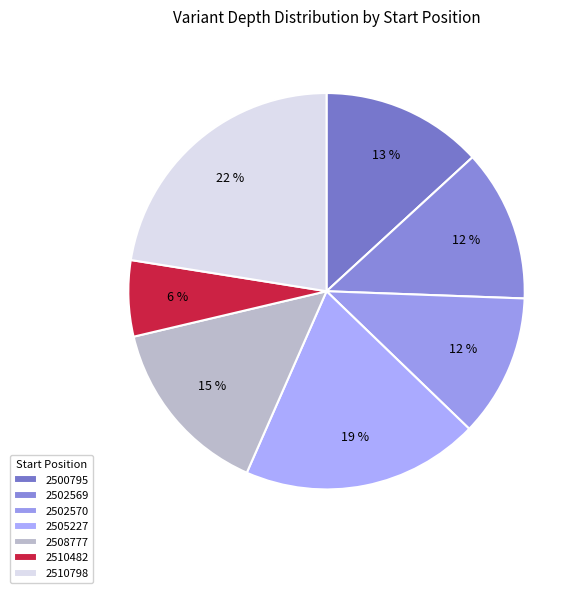

Between 2510798 and 2505227, which is larger?

2510798